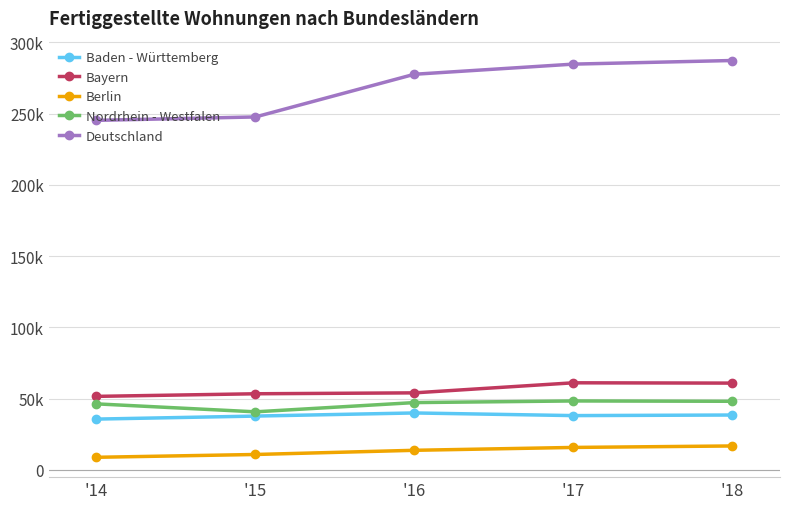

What is the difference between the highest and lowest values at '16?

264032